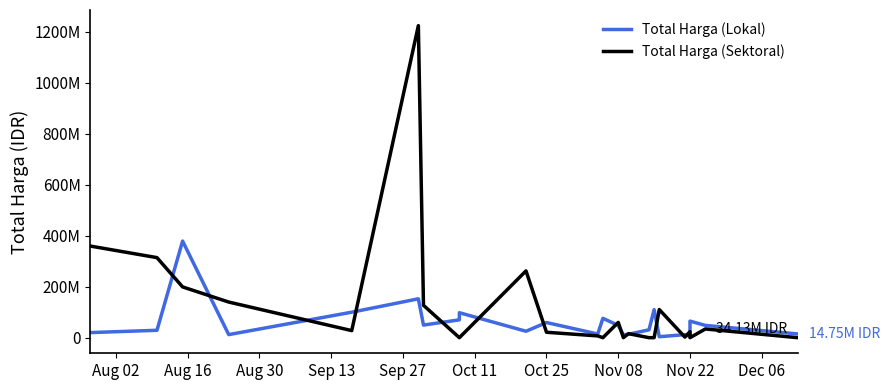

Which series has the widest spread of values?

Total Harga (Sektoral)